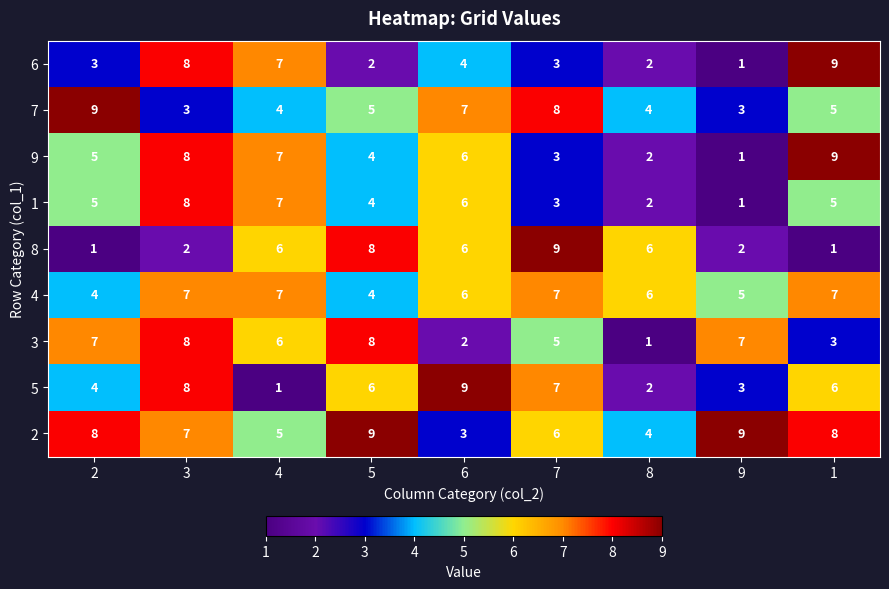

How many 9 values are between 3 and 7?

5